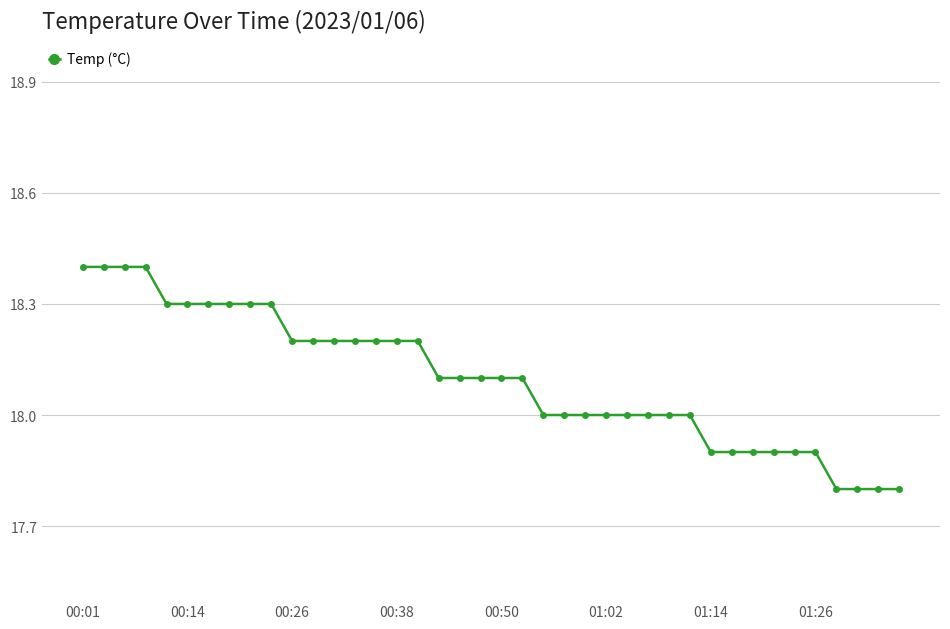

What is the difference between the maximum and minimum values?

0.6